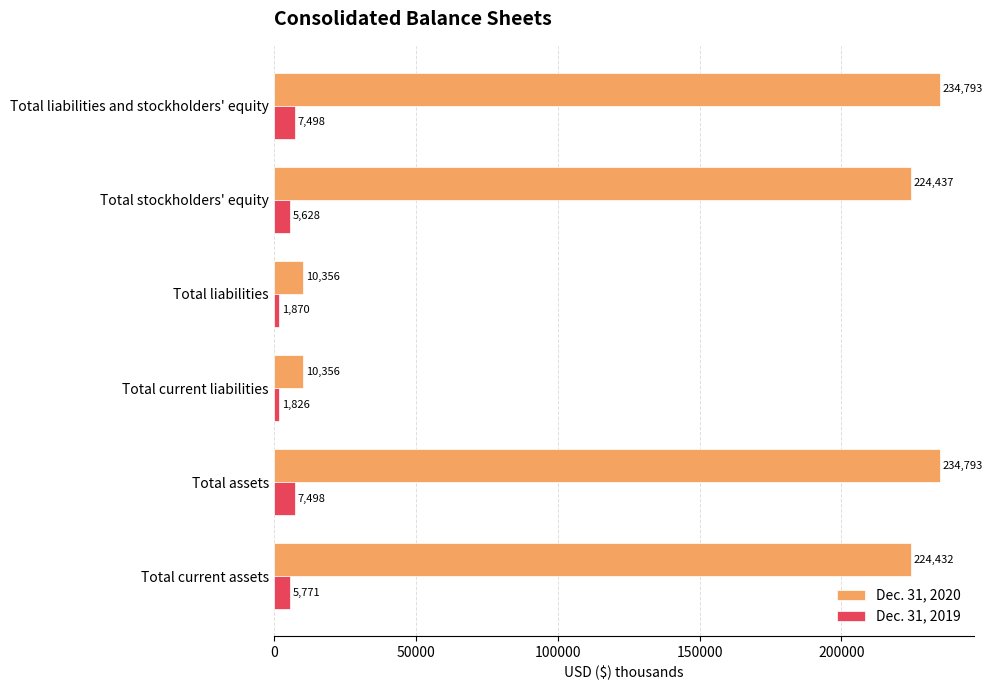

List the series in order of their overall mean, highest first.

Dec. 31, 2020, Dec. 31, 2019